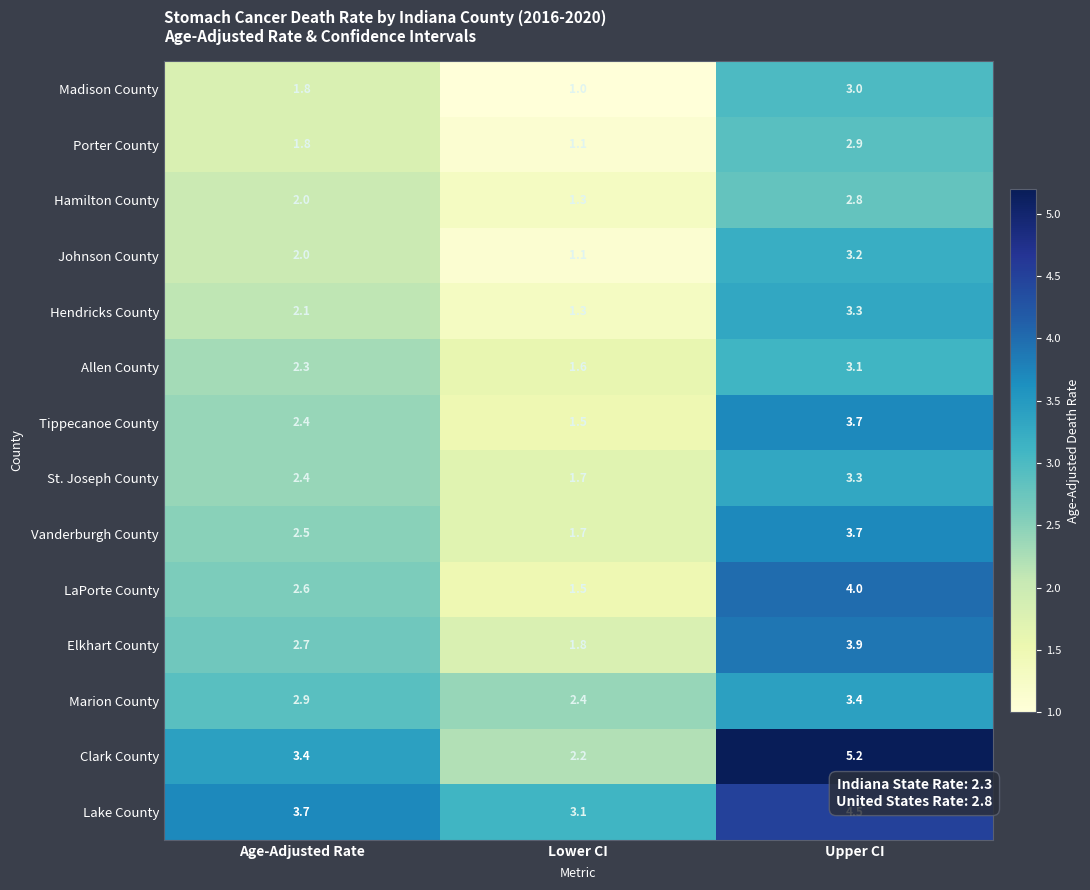

Between Age-Adjusted Rate and Lower CI, which series saw the biggest shift?

Clark County